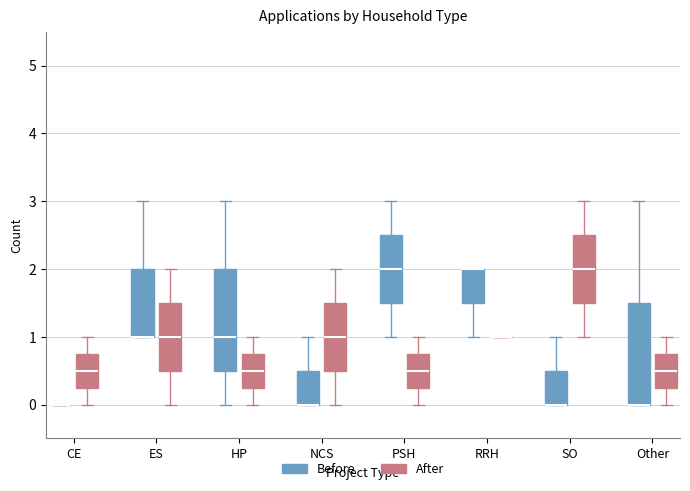

Where is the lower edge of the box for HP (After) on the y-axis? The values are not printed on the chart, so give them approximately, as read against the axis.

0.3